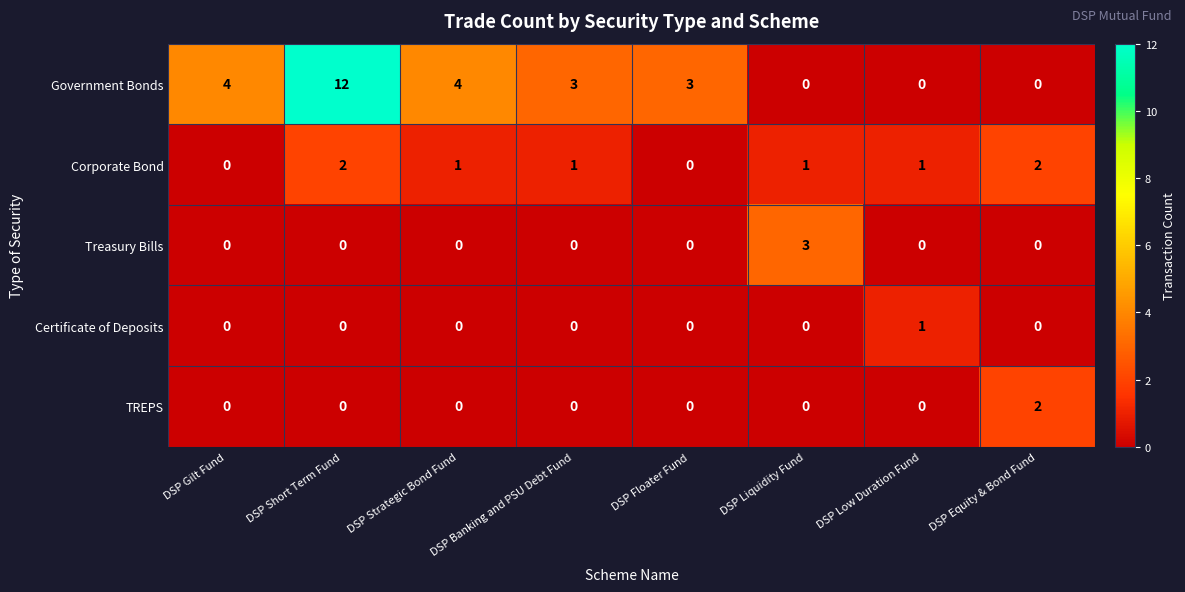

Is it true that Certificate of Deposits equals 1 at DSP Low Duration Fund?

True